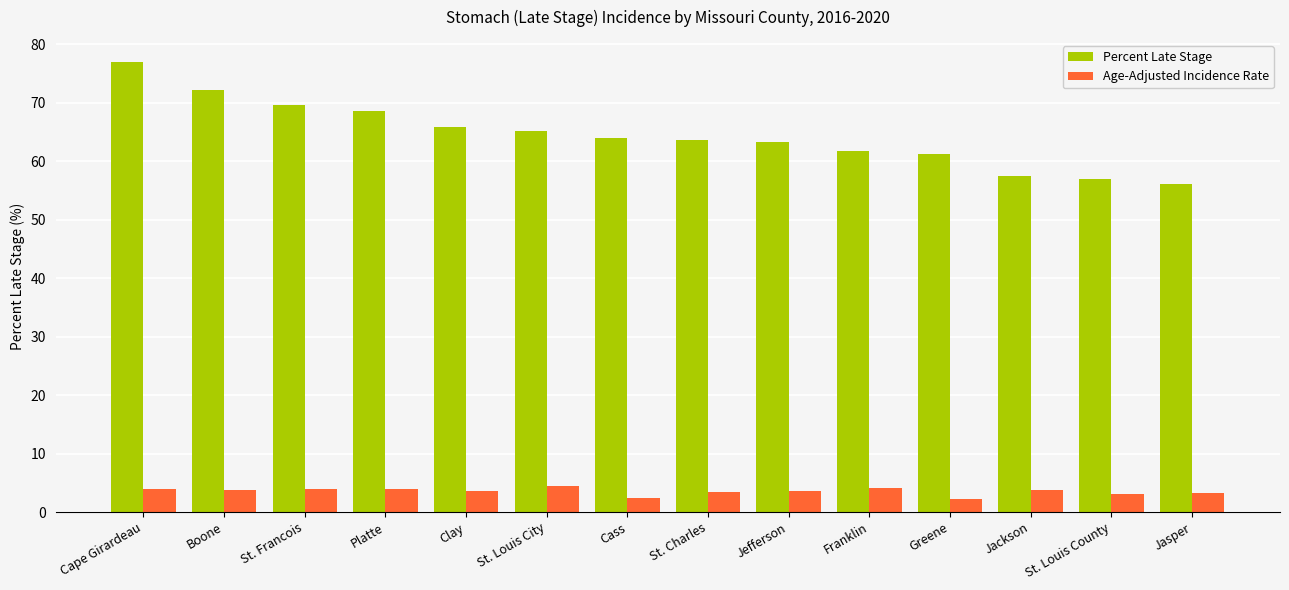

Read the Age-Adjusted Incidence Rate value at Cass.

2.4